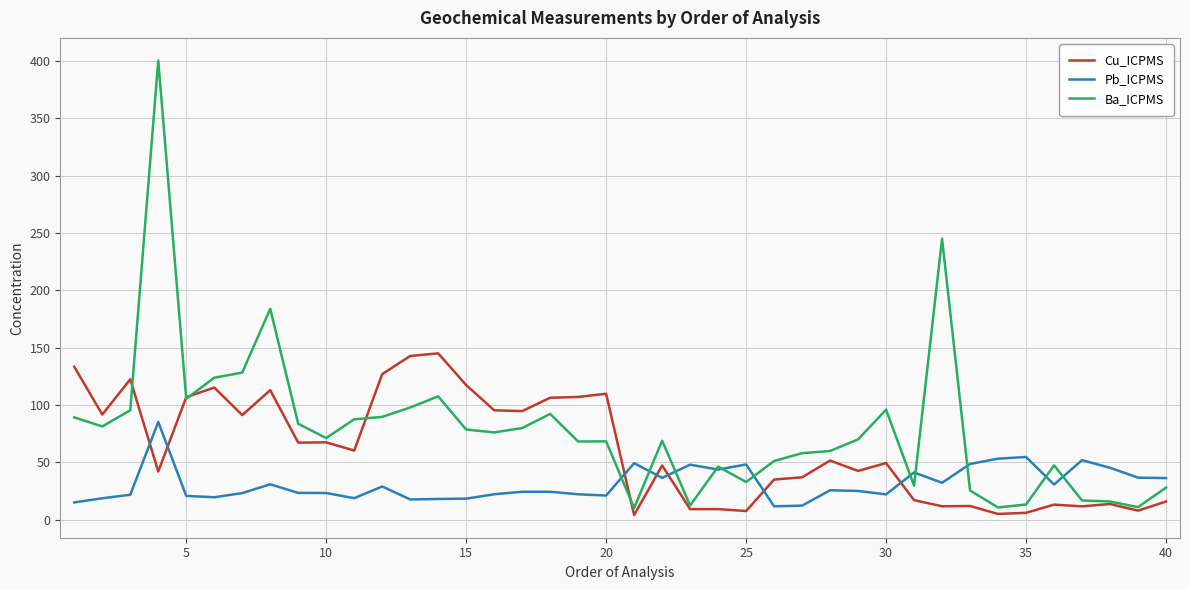

Count the number of categories in the chart.

40